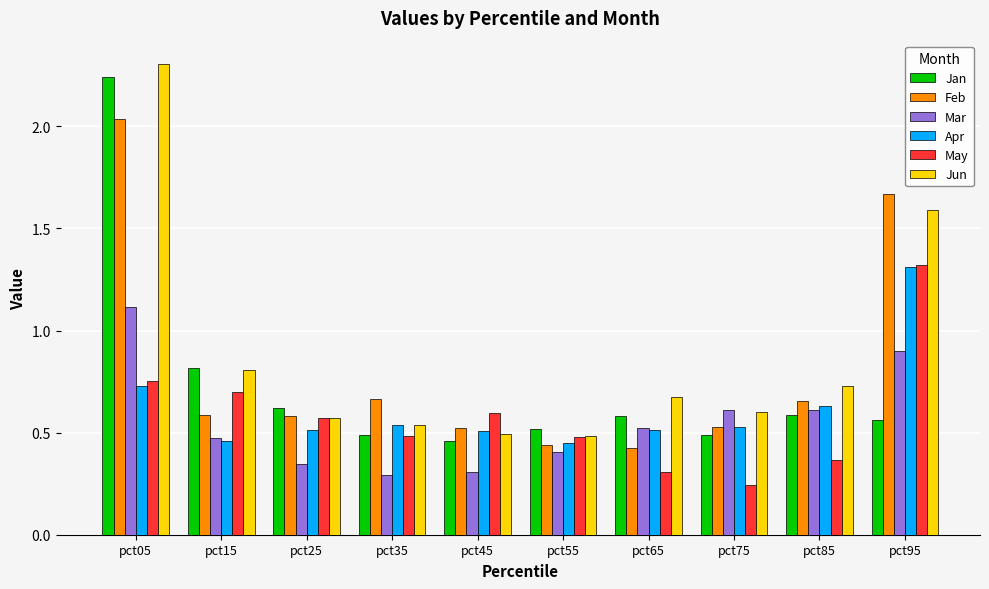

Is it true that Apr equals 0.5 at pct35?

True